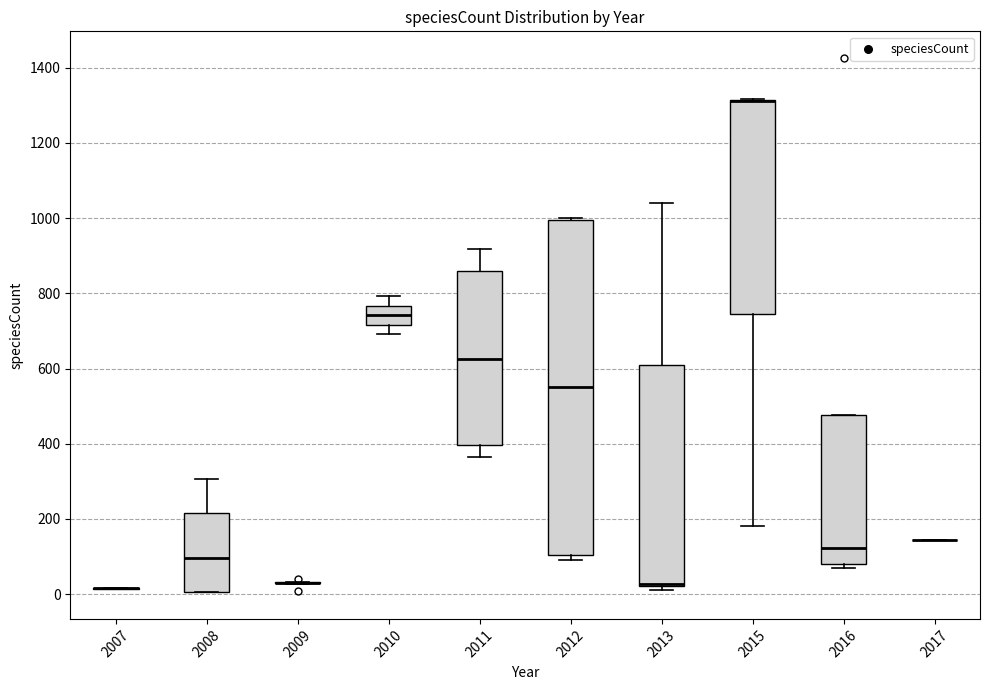

Reading left to right, read every box against the y-axis: the position of its median line, the range the box covers, and the ends of its whiskers. The values are not printed on the chart, so give them approximately, as read against the axis.

2007: box collapsed to a line at 20, whiskers 20 to 20
2008: median 100, box 0 to 220, whiskers 0 to 300
2009: box collapsed to a line at 20, whiskers 20 to 40
2010: median 740, box 720 to 760, whiskers 700 to 800
2011: median 620, box 400 to 860, whiskers 360 to 920
2012: median 560, box 100 to 1000, whiskers 100 (just below the box's lower edge) to 1000 (just above the box's upper edge)
2013: median 20 (drawn on the box's lower edge), box 20 to 620, whiskers 20 (just below the box's lower edge) to 1040
2015: median 1320 (drawn on the box's upper edge), box 740 to 1320, whiskers 180 to 1320
2016: median 120, box 80 to 480, whiskers 60 to 480
2017: box collapsed to a line at 140, whiskers 140 to 140